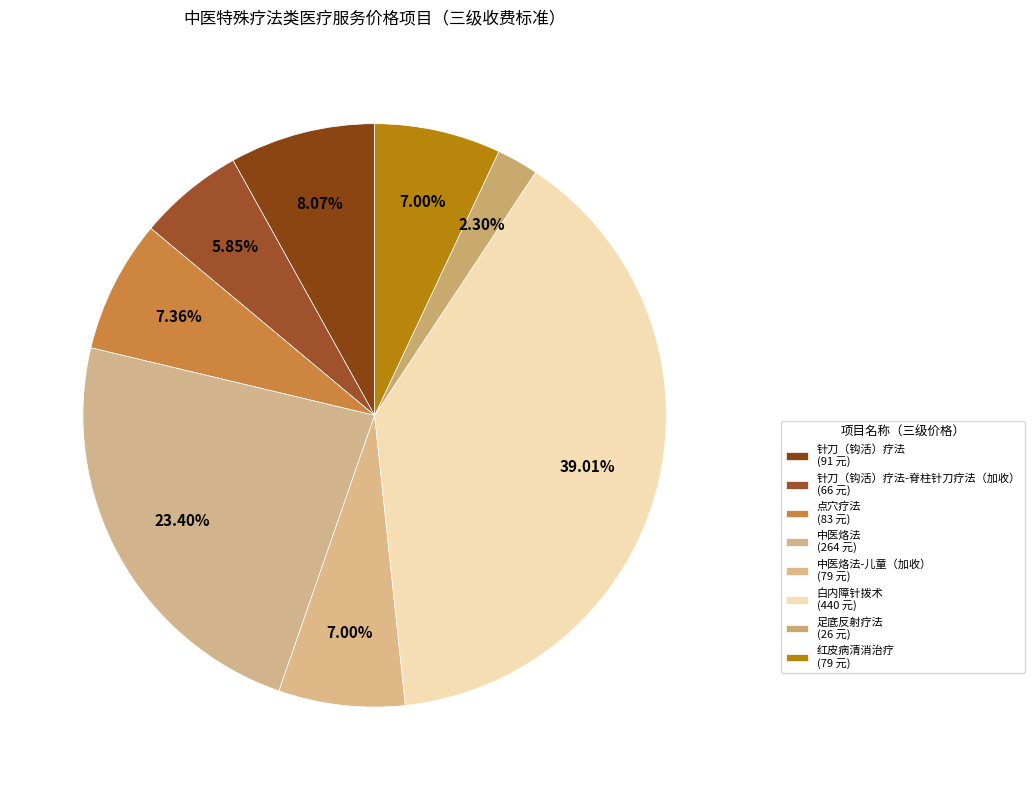

Count the number of slices in the pie.

8